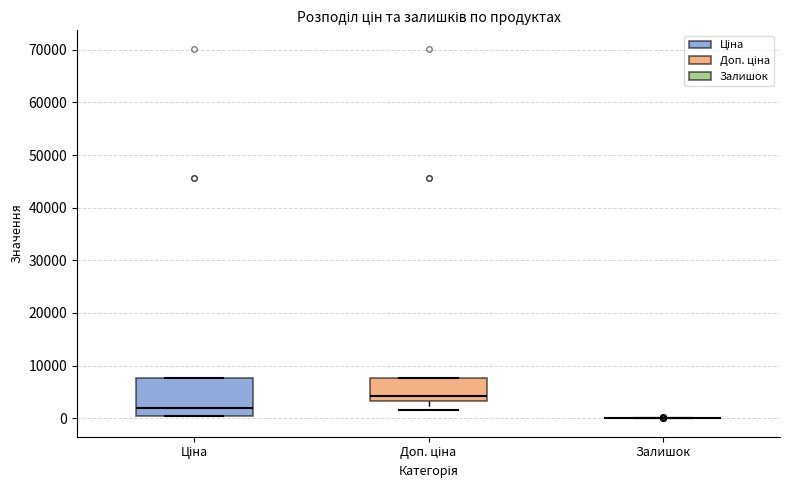

Which box is the tallest, from its lower edge to its upper edge?

Ціна